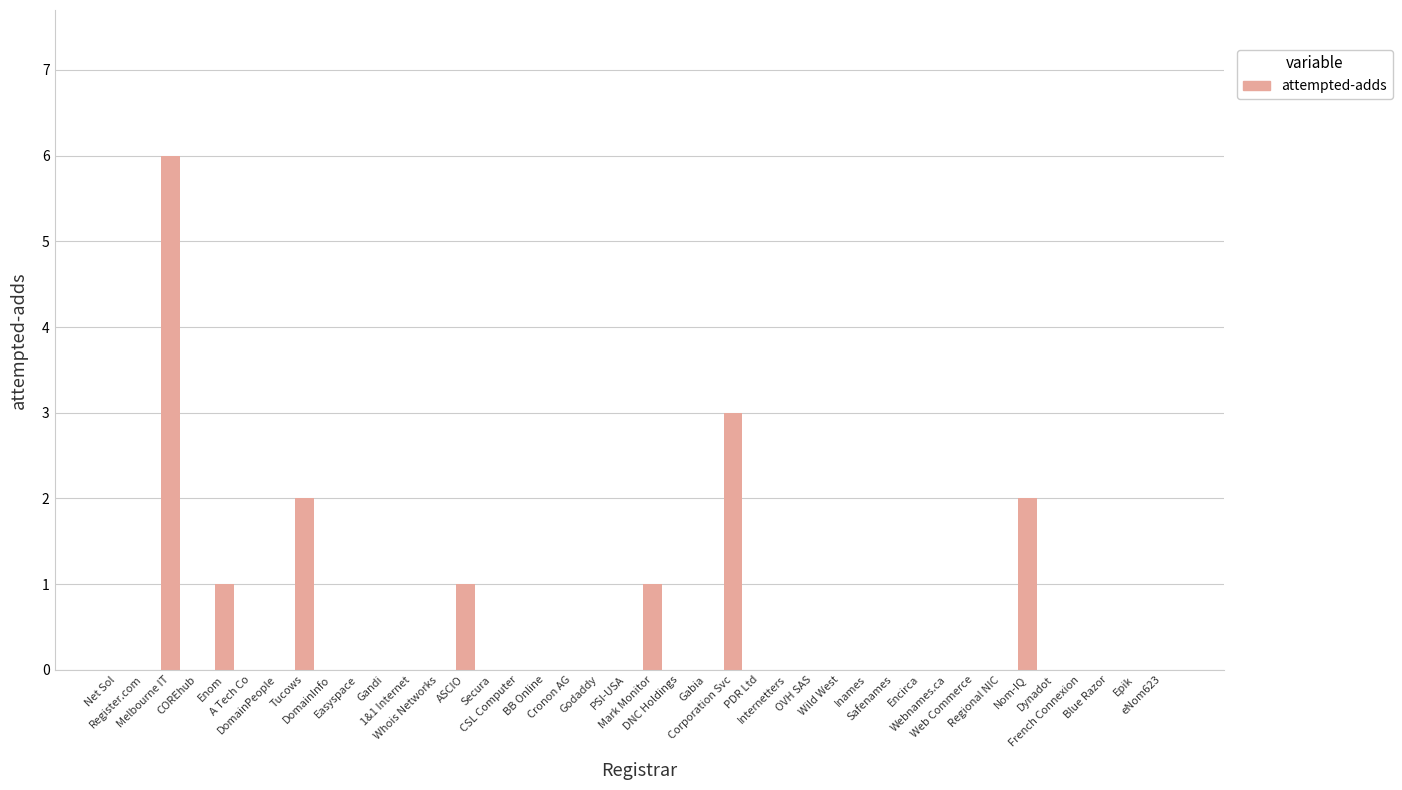

What is the greatest value displayed?

6